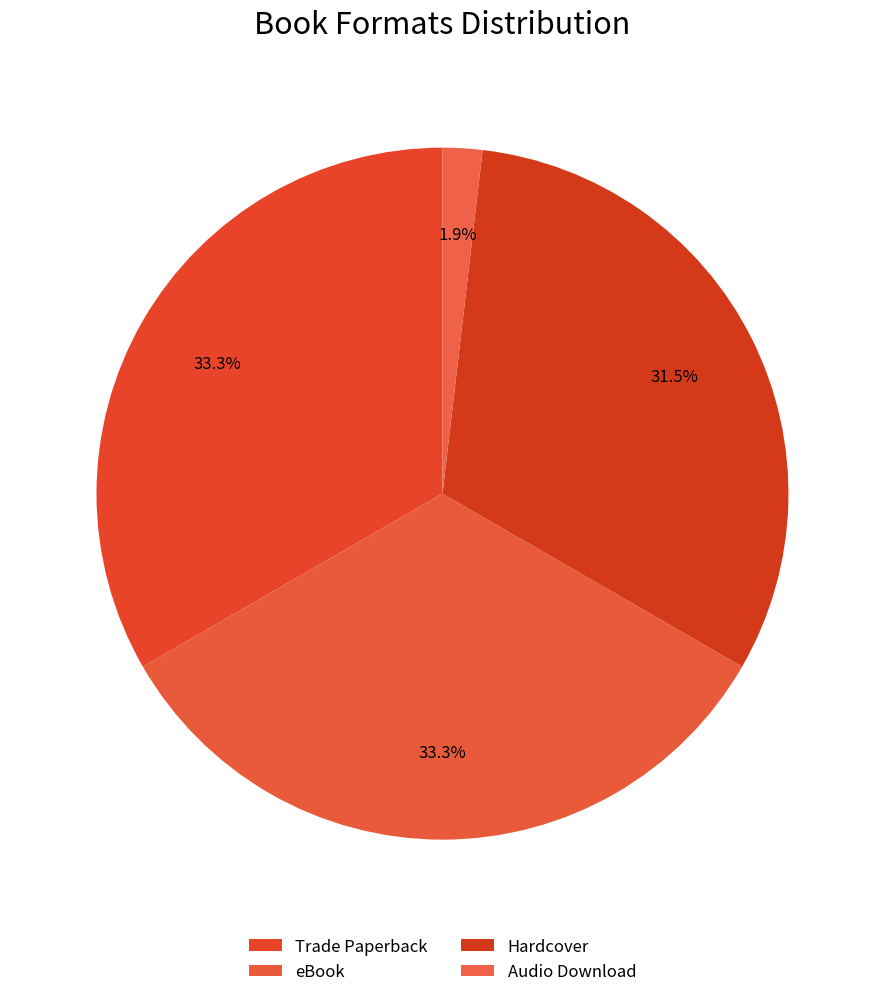

Count the number of slices in the pie.

4